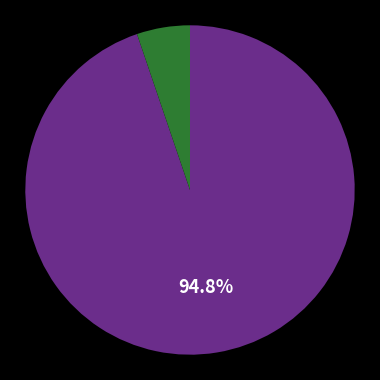

Does any single category account for the majority?

Yes